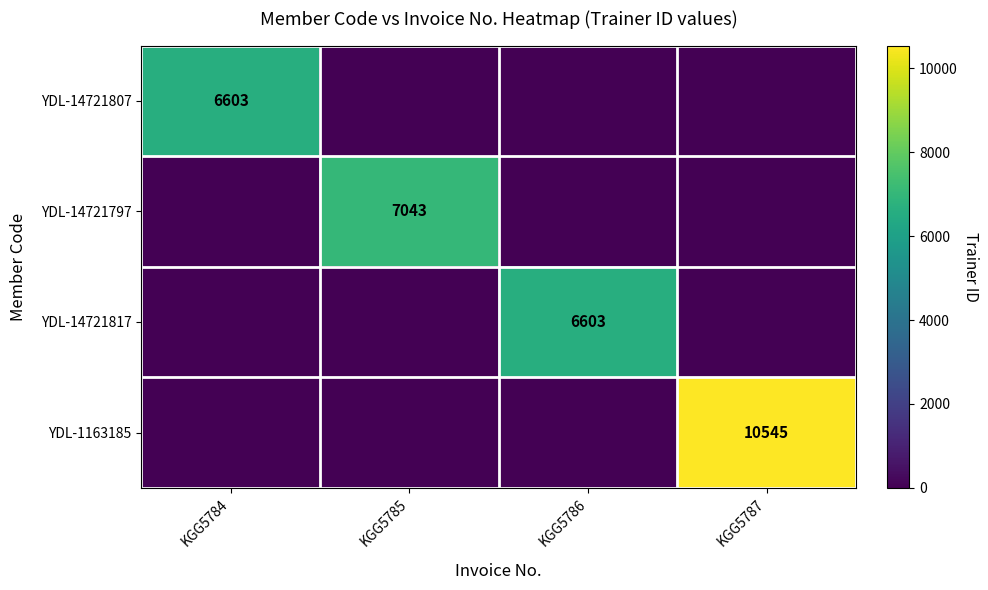

The value of YDL-14721797 at KGG5785 is 10979. True or false?

False